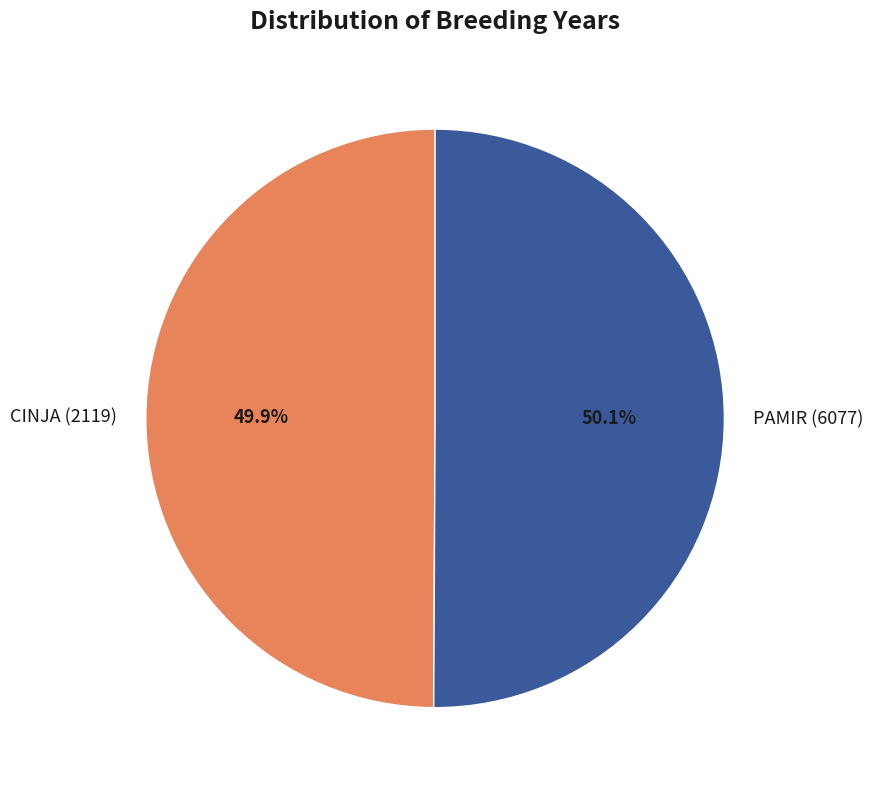

Is there a majority slice in this chart?

Yes